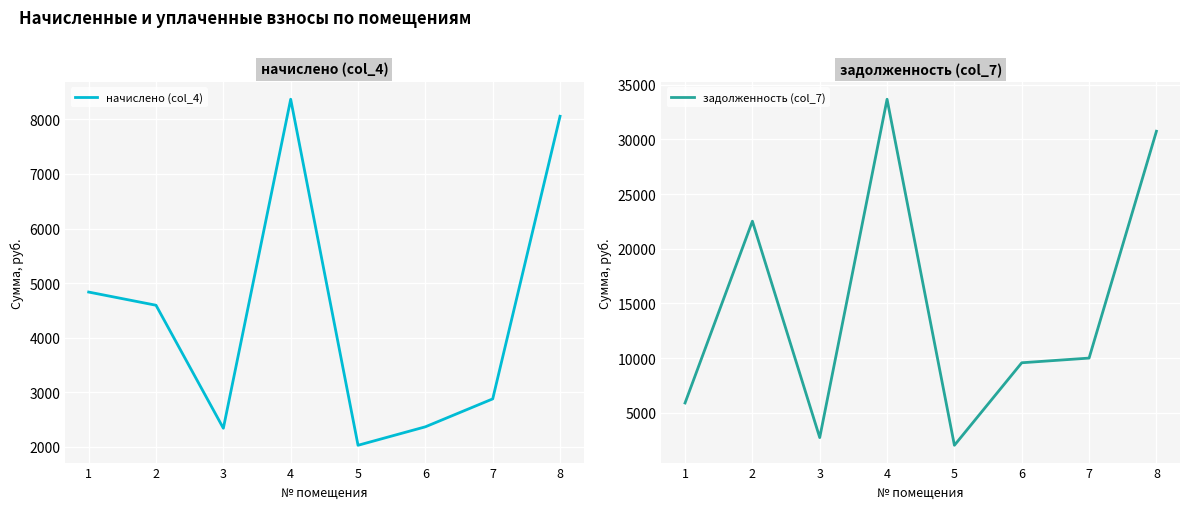

What is the spread (max minus min) of values at 4?

25303.1